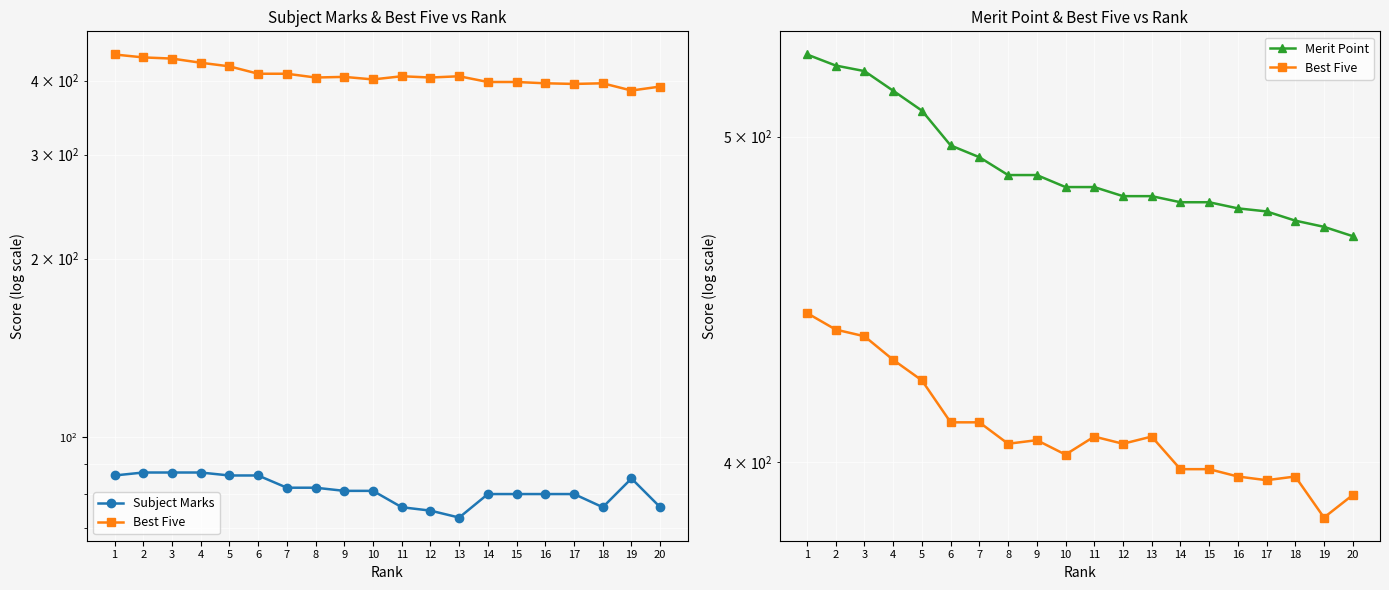

What is the highest value of the Best Five series?

443